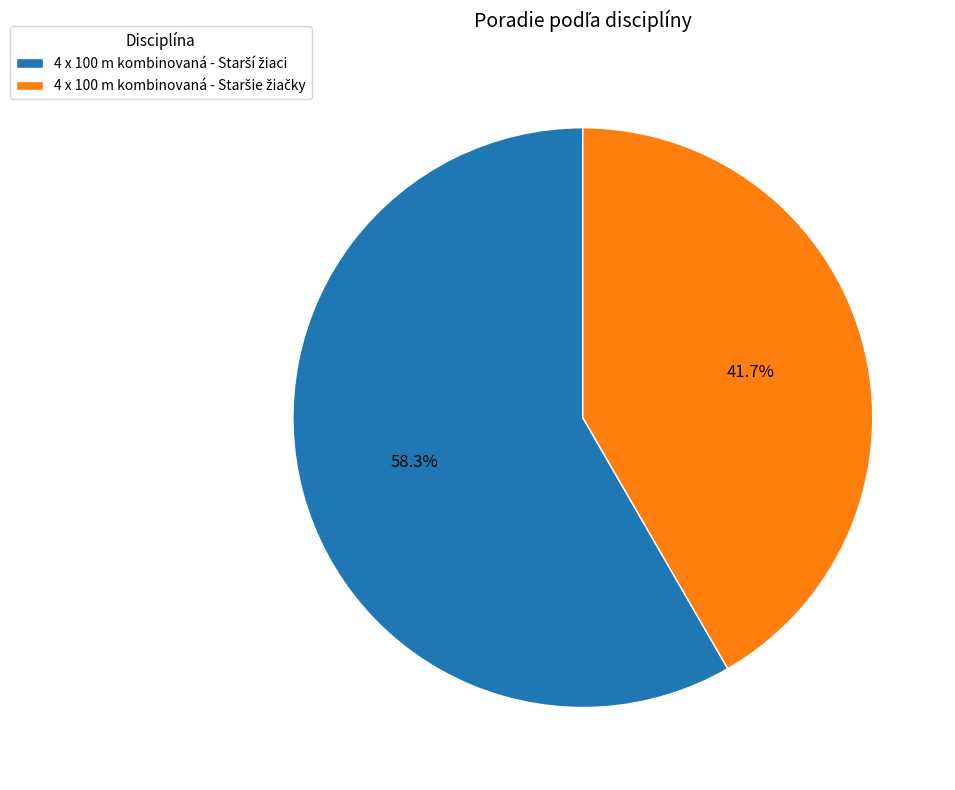

To the nearest percent, what is the difference between the largest and smallest slice percentages?

17%